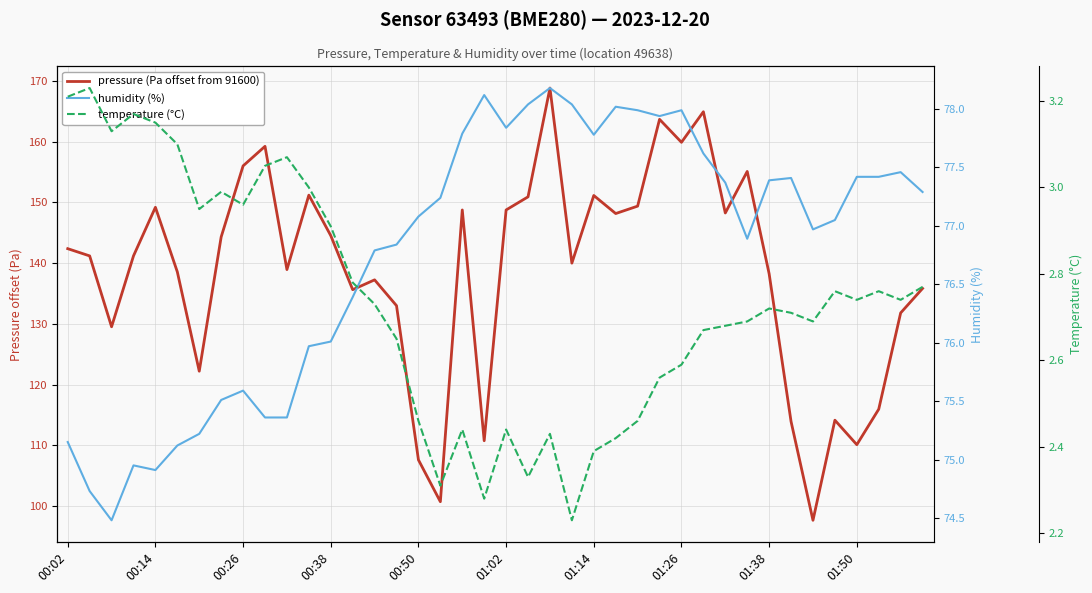

At 14, list the series in order from smallest to largest.

temperature (°C), humidity (%), pressure (Pa offset from 91600)